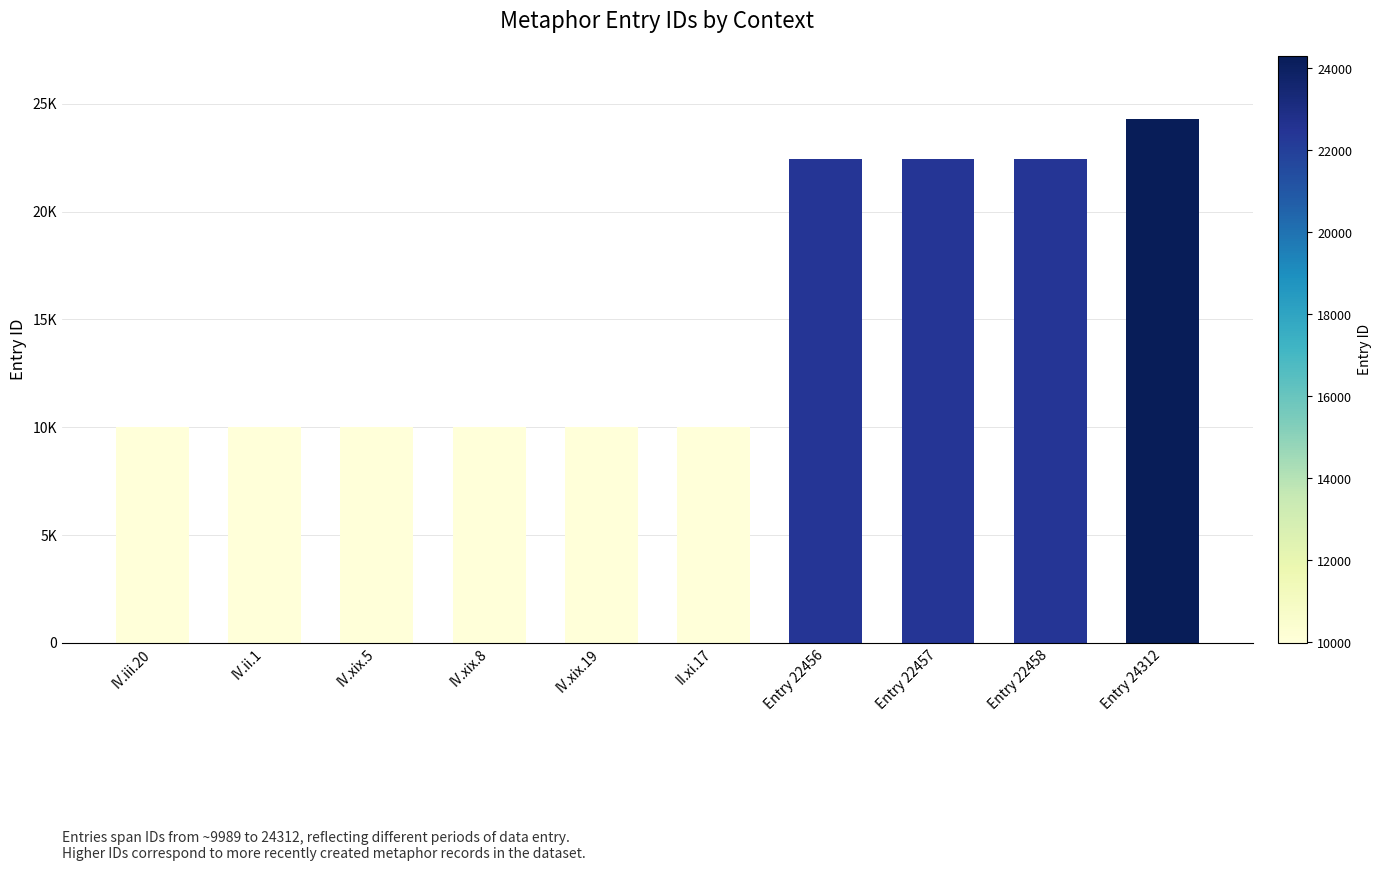

Does the chart contain any negative values?

No